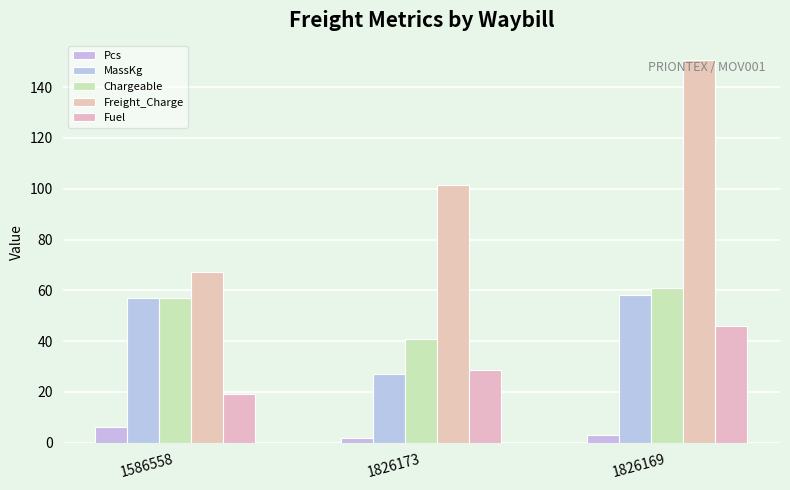

Rank the series by their maximum value, from highest to lowest.

Freight_Charge, Chargeable, MassKg, Fuel, Pcs